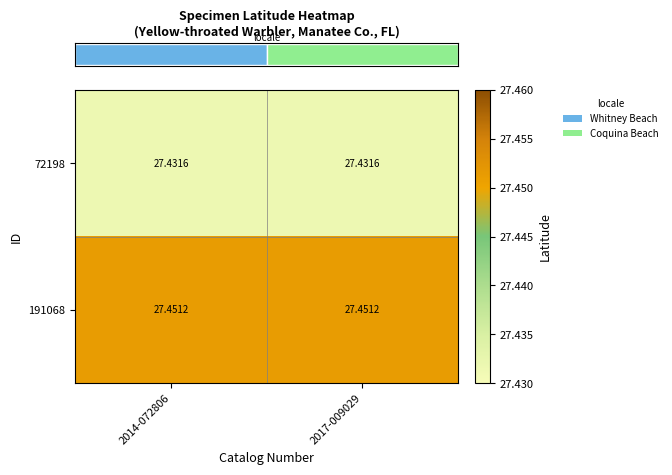

Between 2017-009029 and 2014-072806, which is larger?

2017-009029